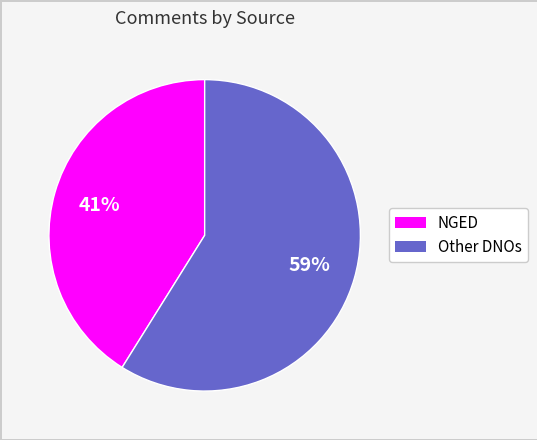

Do Other DNOs and NGED together represent more than half of the pie?

Yes